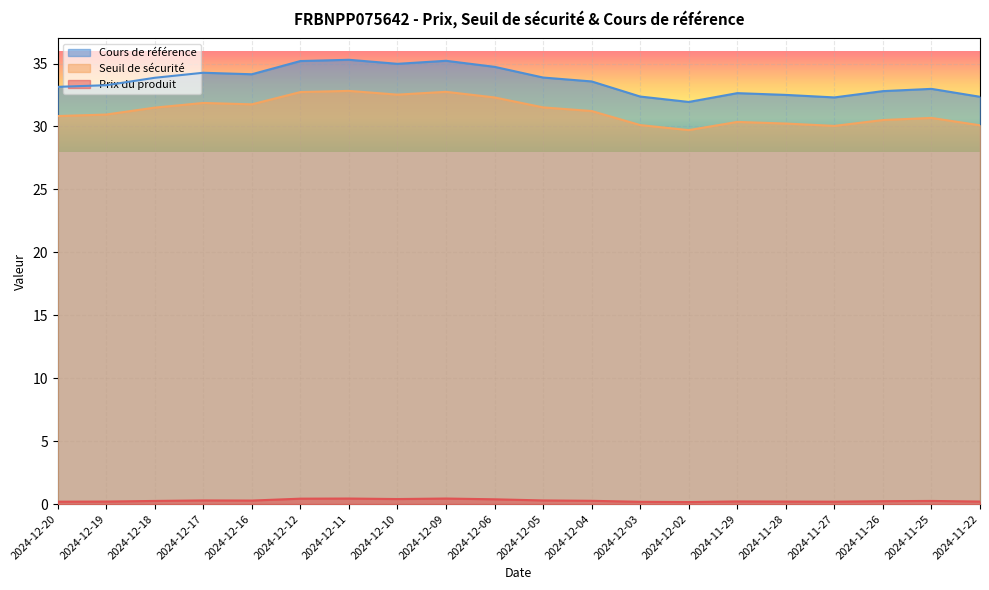

At how many categories does at least one series exceed 25?

20